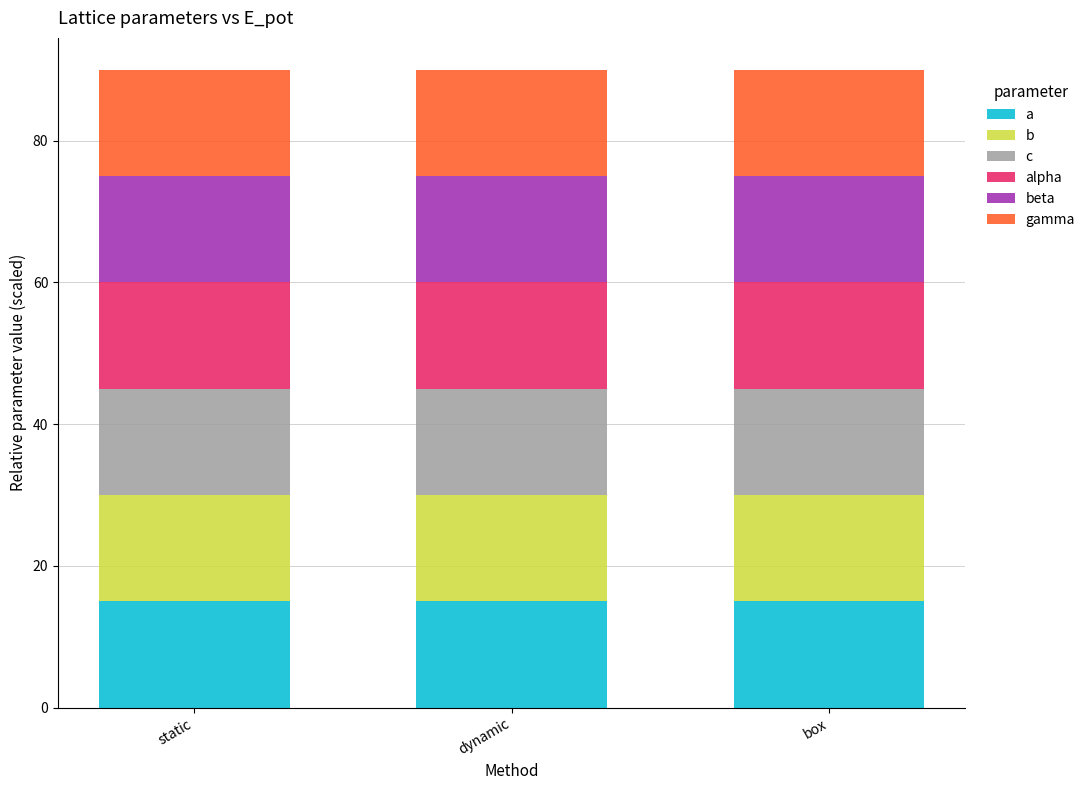

What is the maximum value for a?

15.0